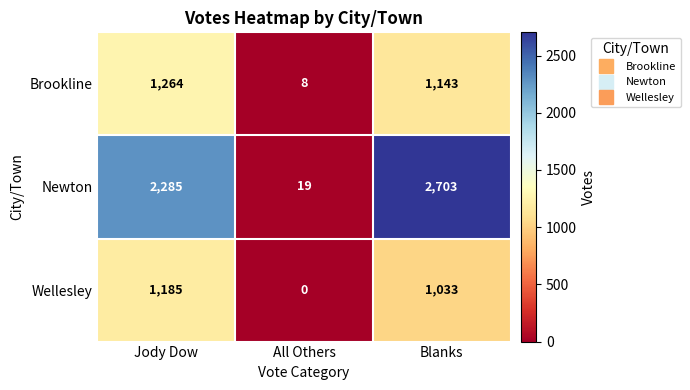

At which category is the sum across all series the highest?

Blanks